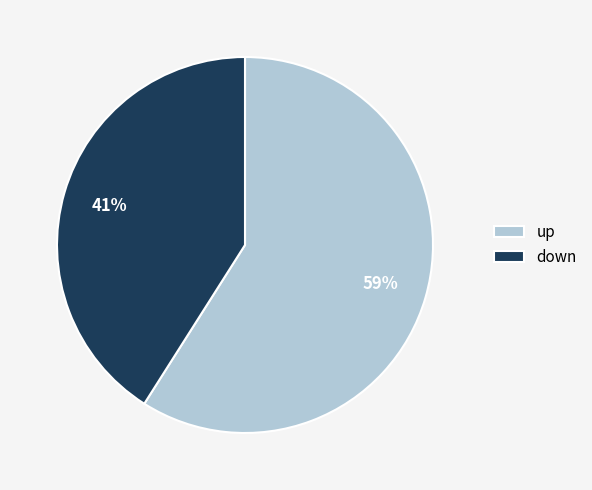

Do up and down together represent more than half of the pie?

Yes